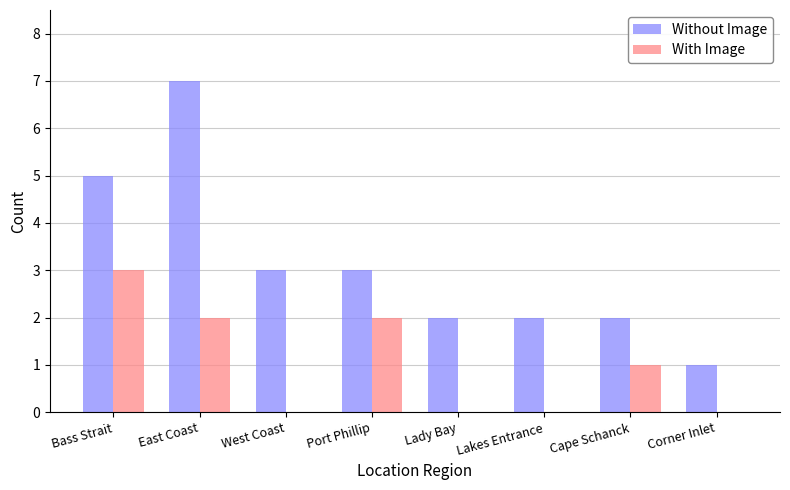

Which series has the largest total across all categories?

Without Image